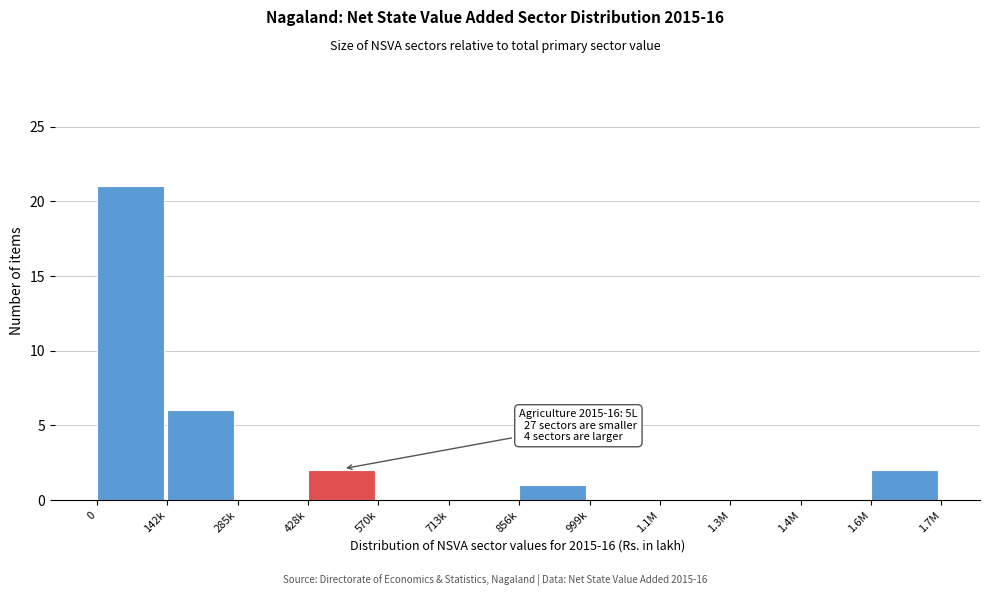

Reading left to right, transcribe all the data shown in this chart.

0=21	142k=6	285k=0	428k=2	570k=0	713k=0	856k=1	999k=0	1.1M=0	1.3M=0	1.4M=0	1.6M=2